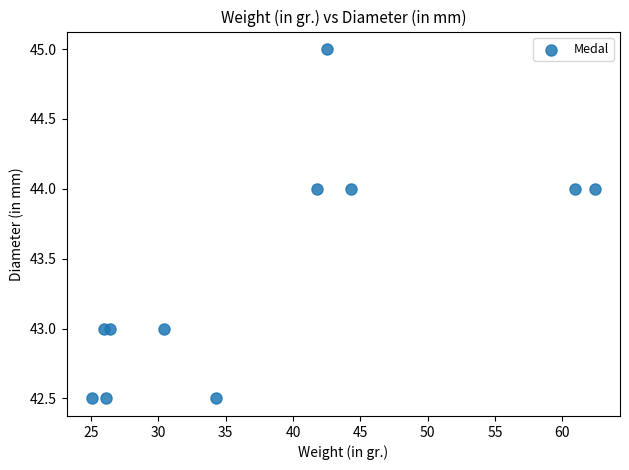

What is the range of Y values (max minus min)?

2.5